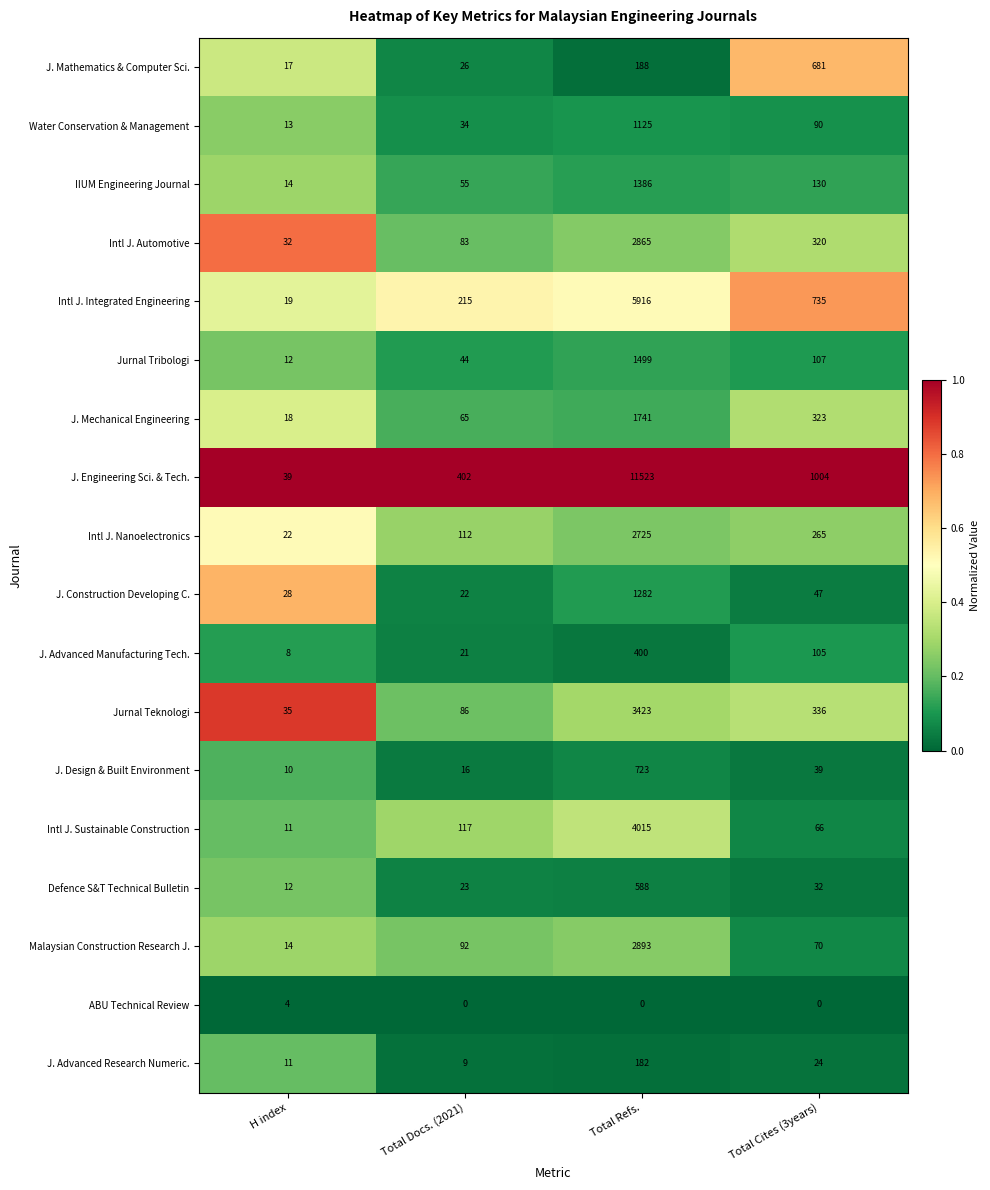

The J. Mathematics & Computer Sci. series shows 38 at Total Docs. (2021). True or false?

False